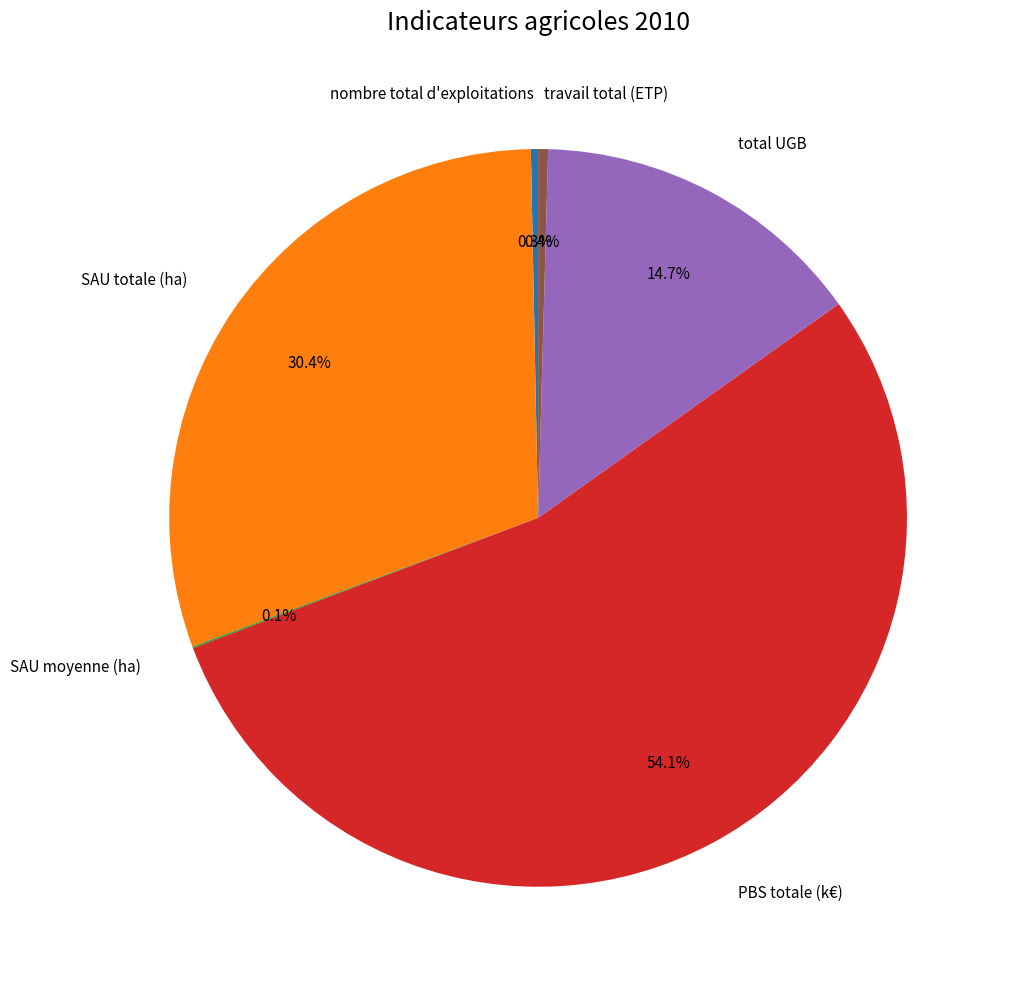

Is there any slice that represents more than half of the pie?

Yes